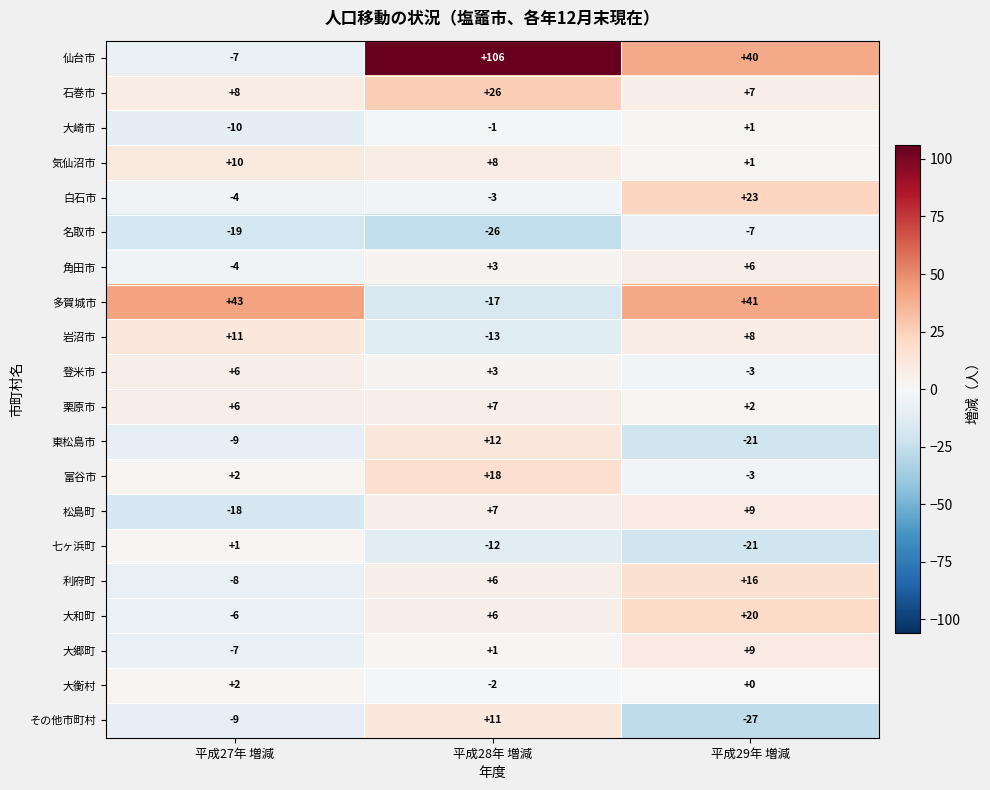

Between 平成28年 増減 and 平成29年 増減, which series saw the biggest shift?

仙台市